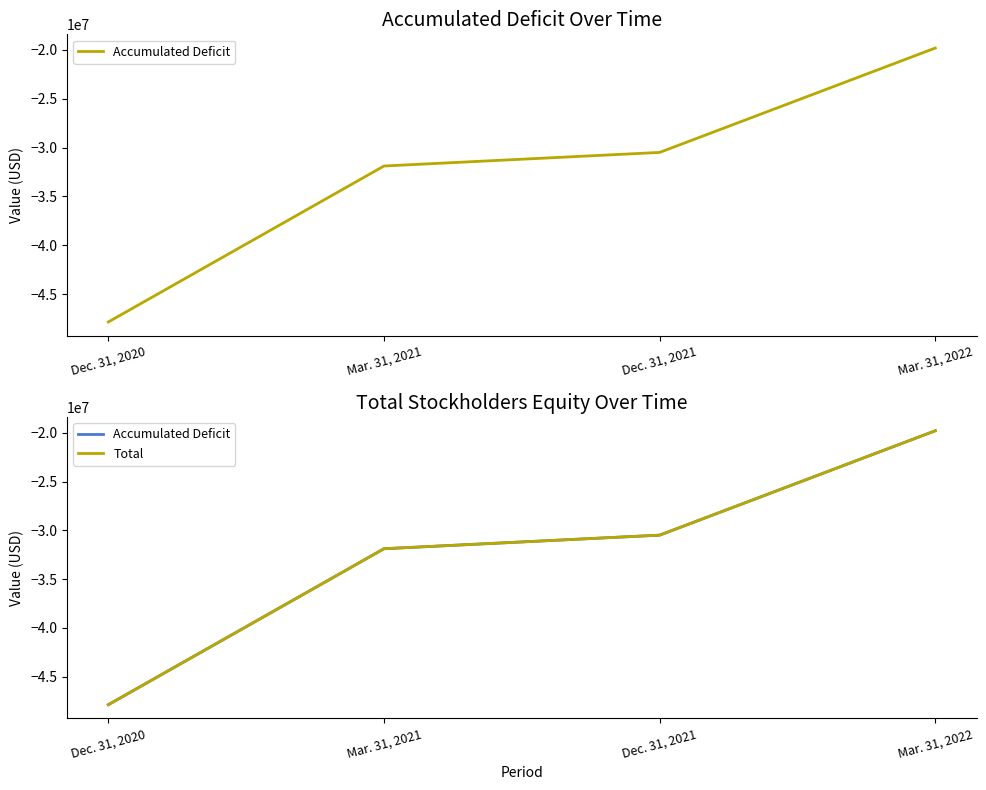

What is the difference between the maximum and minimum values in the Accumulated Deficit series?

28062966